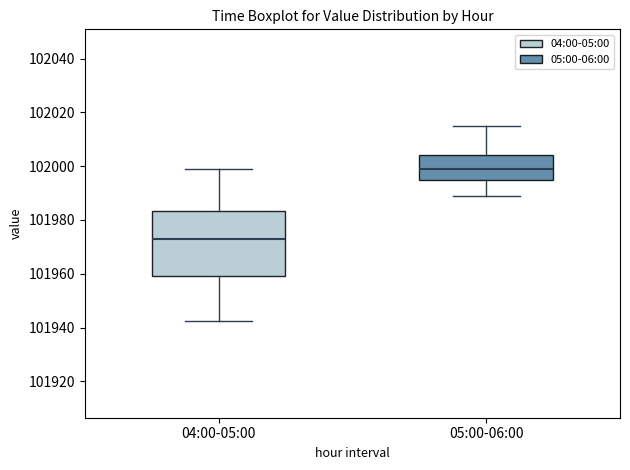

Which box's median line is the highest?

05:00-06:00